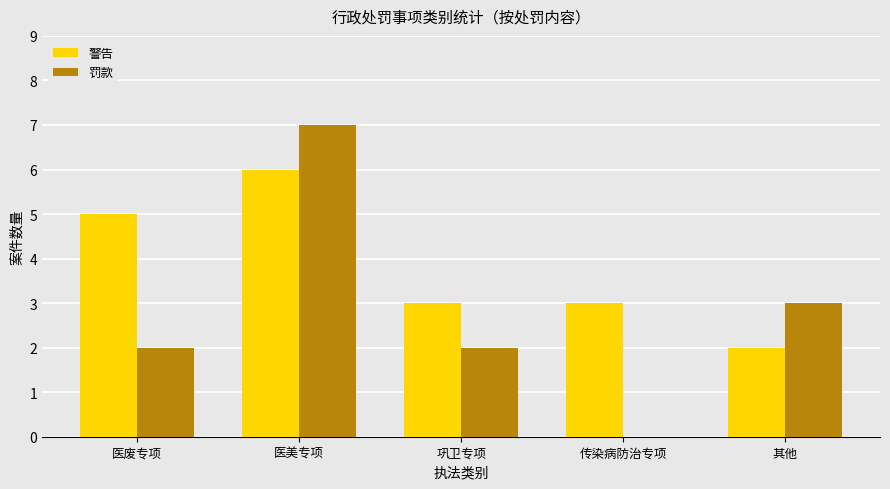

At which category does the chart reach its peak across all series?

医美专项